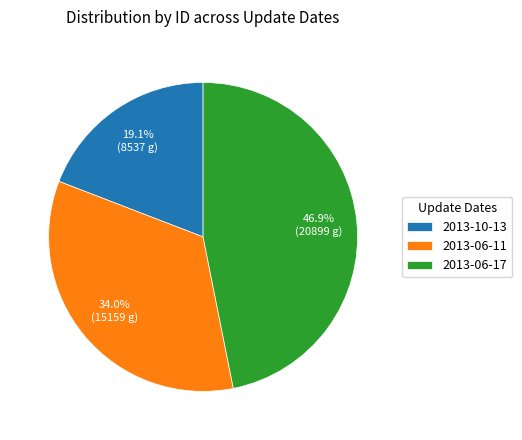

Is there any slice that represents more than half of the pie?

No